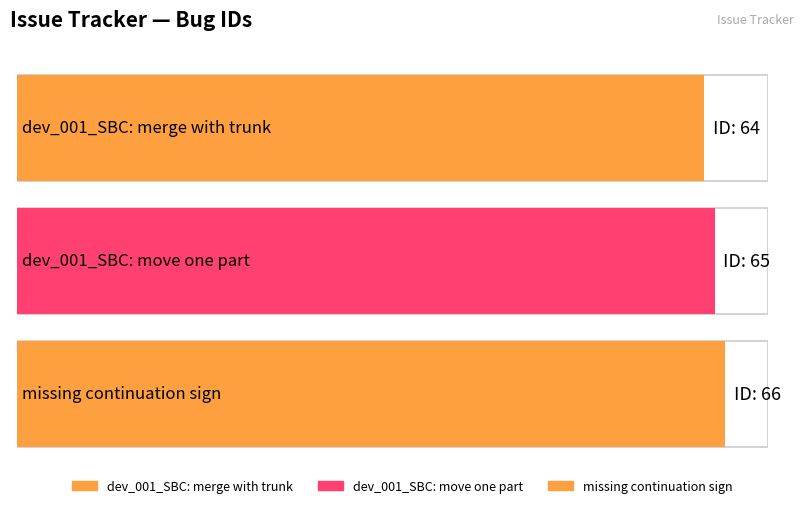

What is the difference between the maximum and second lowest values?

1